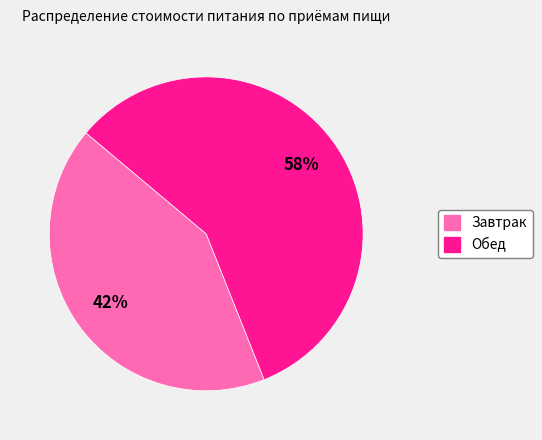

True or false: Обед accounts for 58% of the total.

True